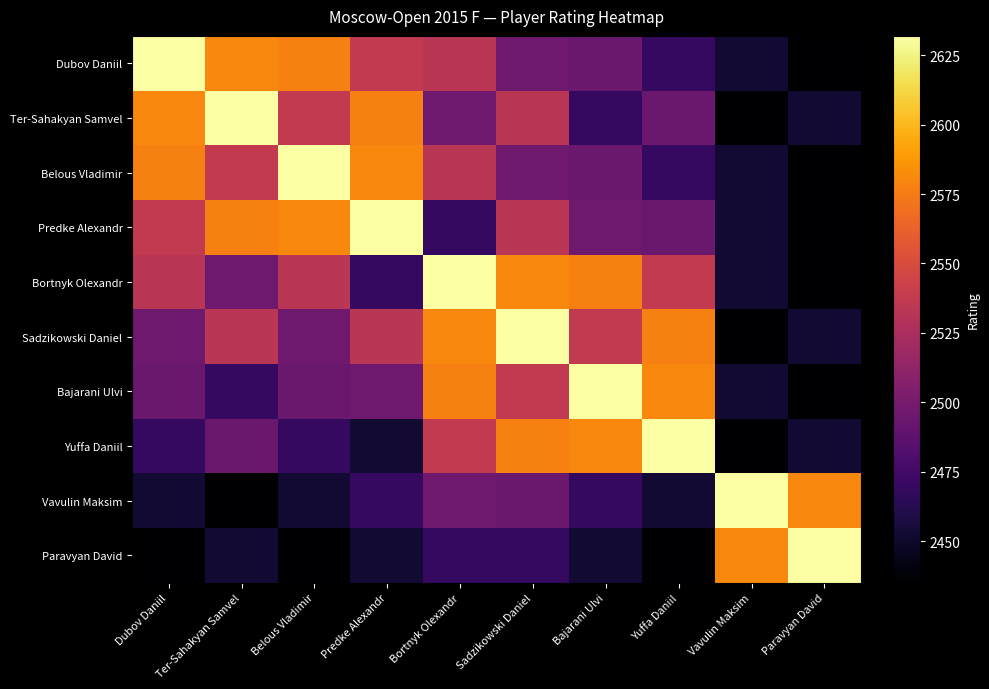

Between Belous Vladimir and Bajarani Ulvi, which is larger?

Belous Vladimir